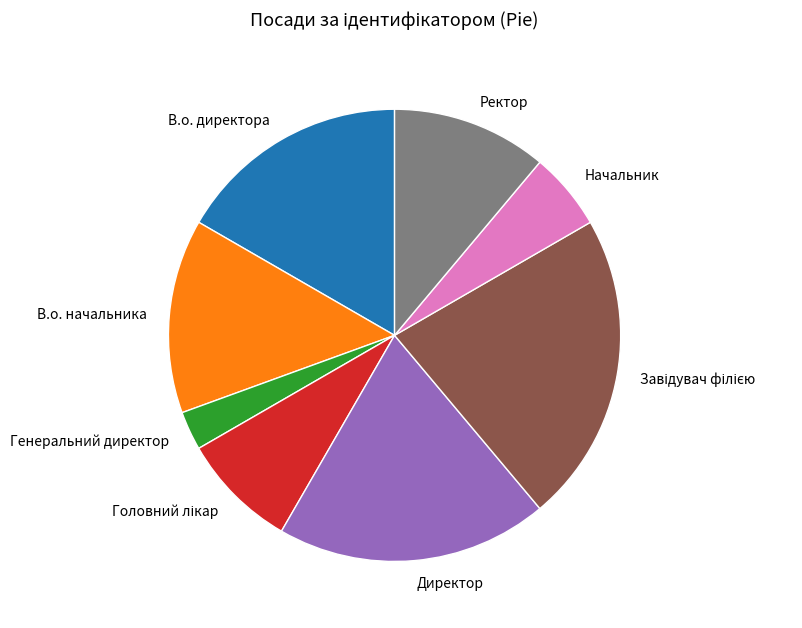

Does В.о. начальника represent more than half of the total?

No